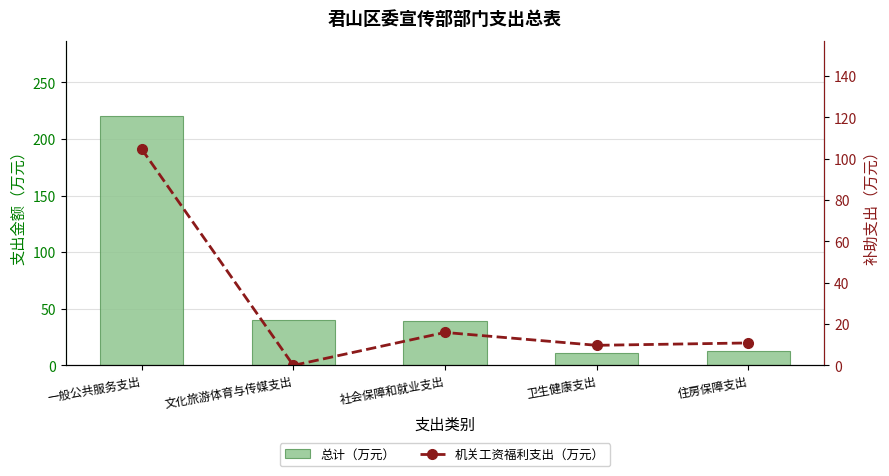

Read the 总计（万元） value at 卫生健康支出.

10.8